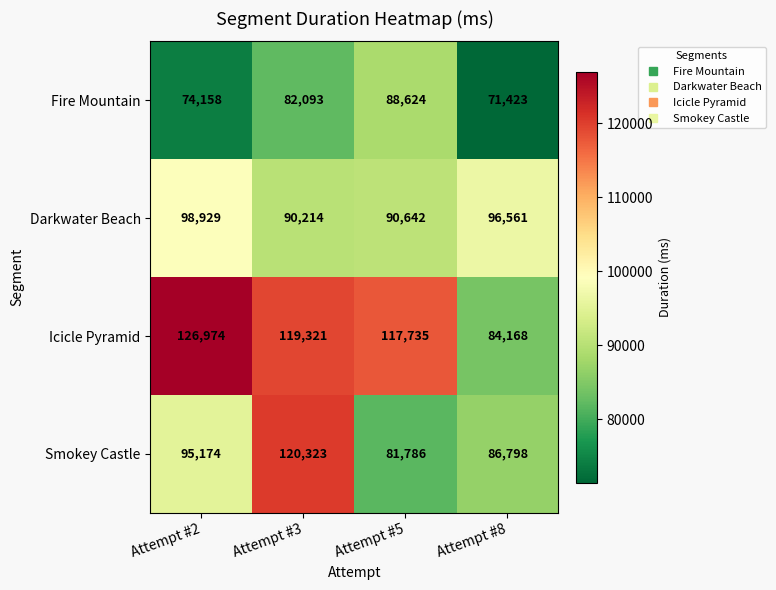

What value does the Darkwater Beach series have at Attempt #8, to the nearest 100?

96600